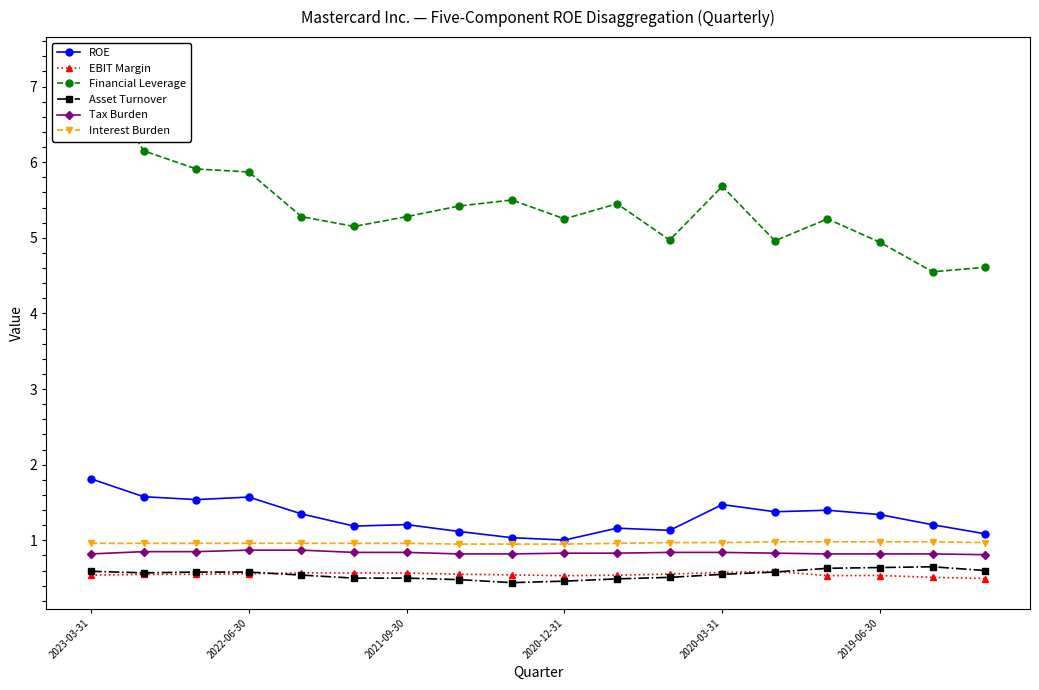

At which category does the chart reach its peak across all series?

2023-03-31